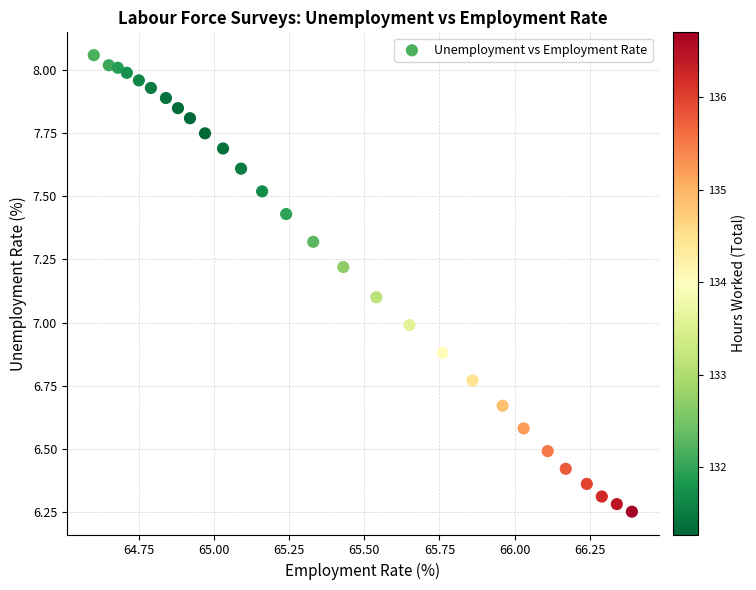

What is the range of Y values (max minus min)?

1.8